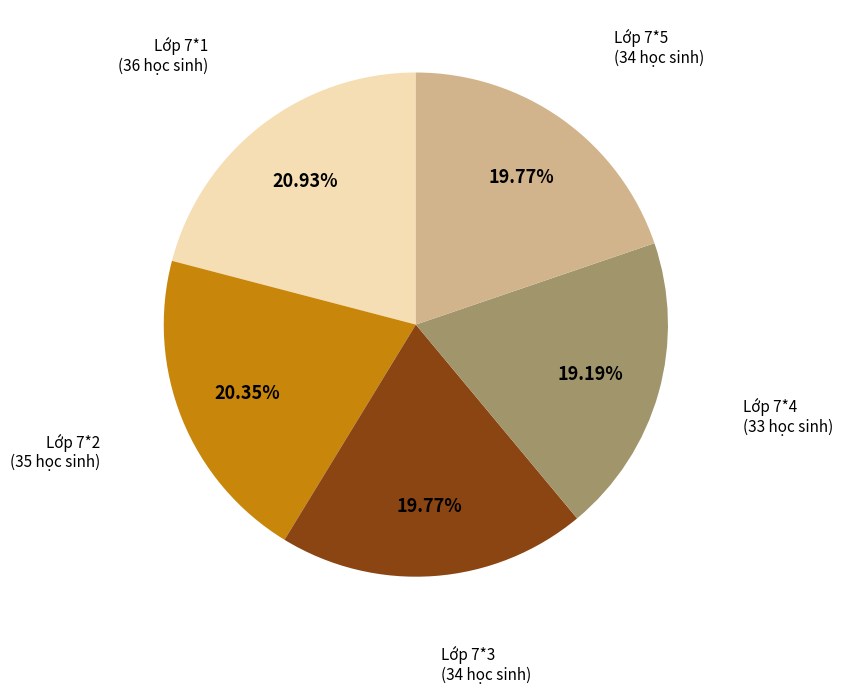

To the nearest percent, what is the difference between the largest and smallest slice percentages?

2%